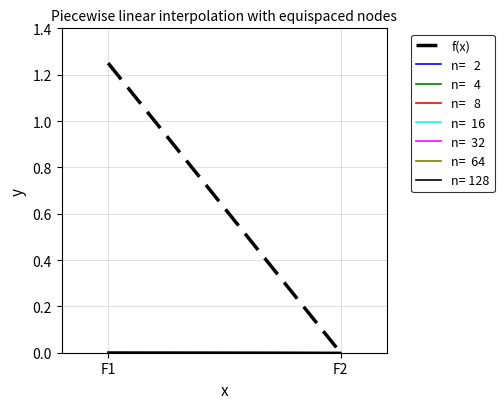

List the labels in order of value, smallest first.

F2, F1